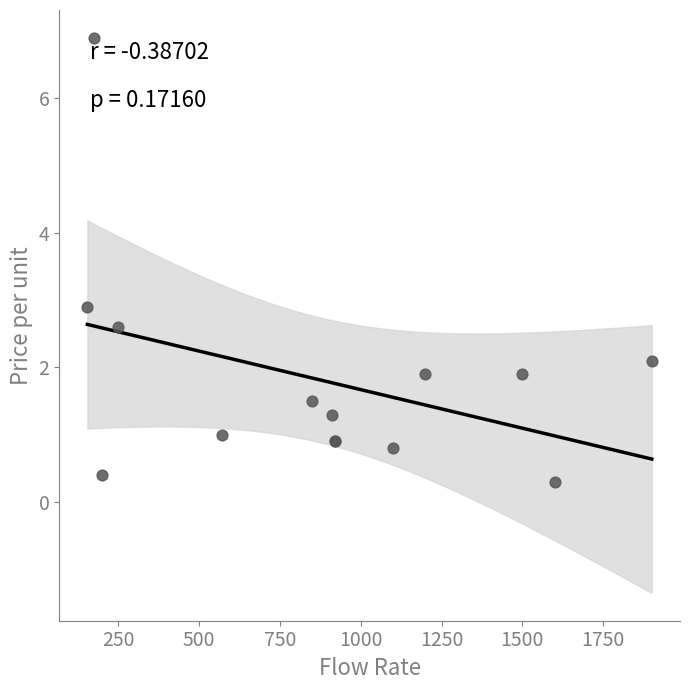

What Y value in the scatter plot is closest to 3?

2.9